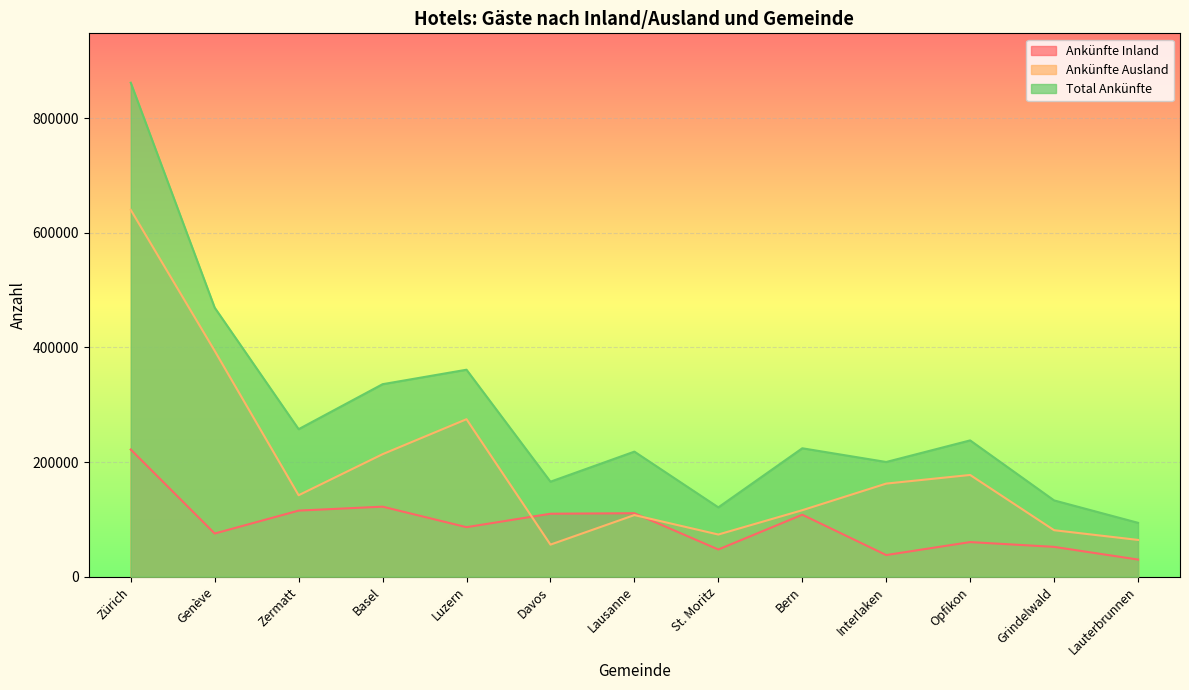

Reading left to right, extract all data points from this chart.

Ankünfte Inland: 221881	75280	115266	122161	86351	109823	110721	47394	108093	37699	60326	51987	29823
Ankünfte Ausland: 640093	394140	142102	213705	274772	55904	107476	73544	115944	162406	177469	81080	64123
Total Ankünfte: 861974	469420	257368	335866	361123	165727	218197	120938	224037	200105	237795	133067	93946